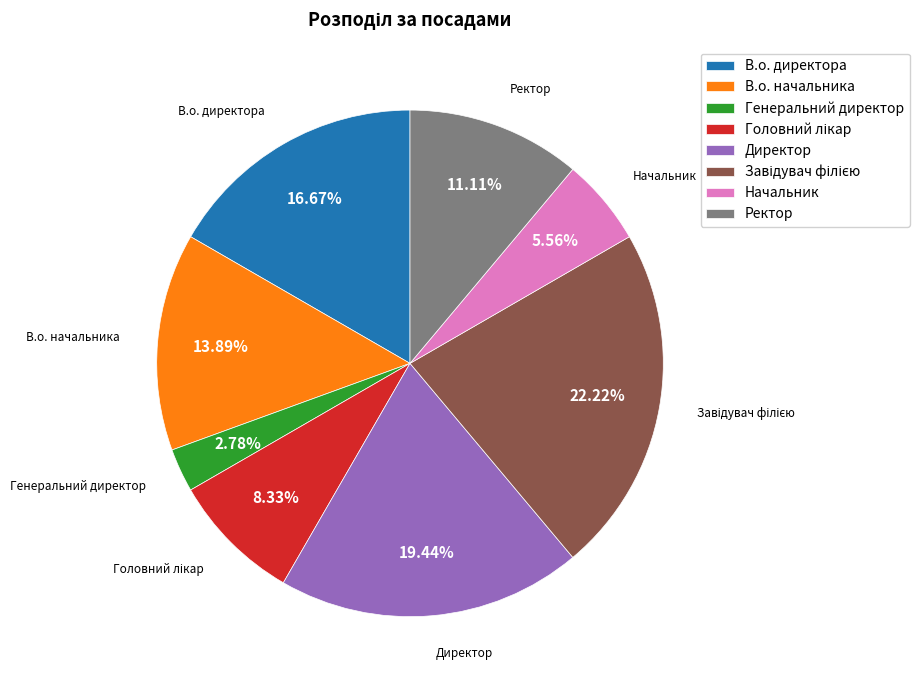

What is the smallest slice in the pie chart?

Генеральний директор